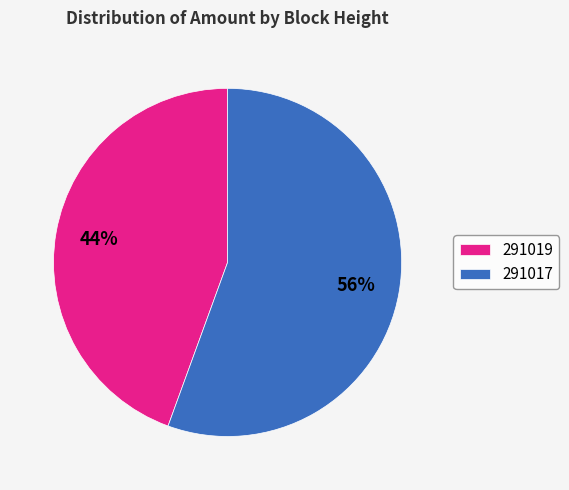

Which has a higher value, 291017 or 291019?

291017